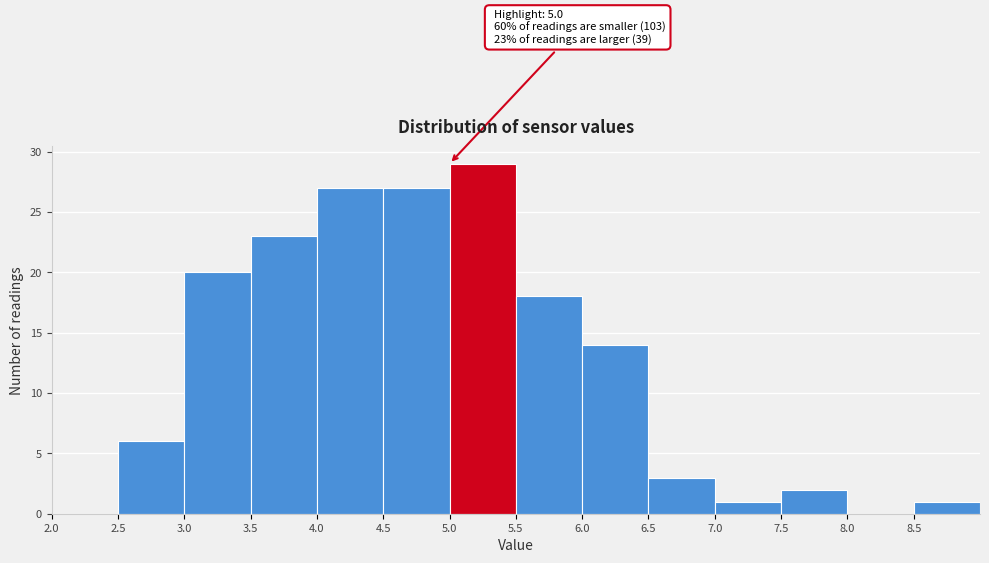

Which range on the x-axis has the tallest bar?

5.0 to 5.5